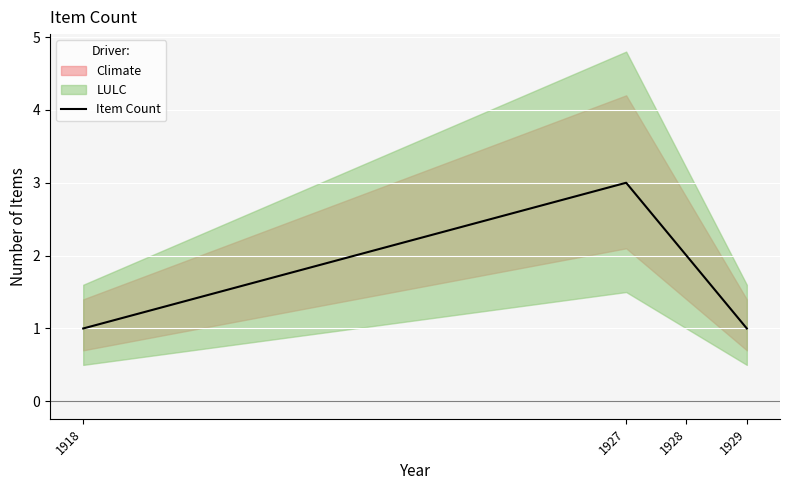

What is the average value?

2